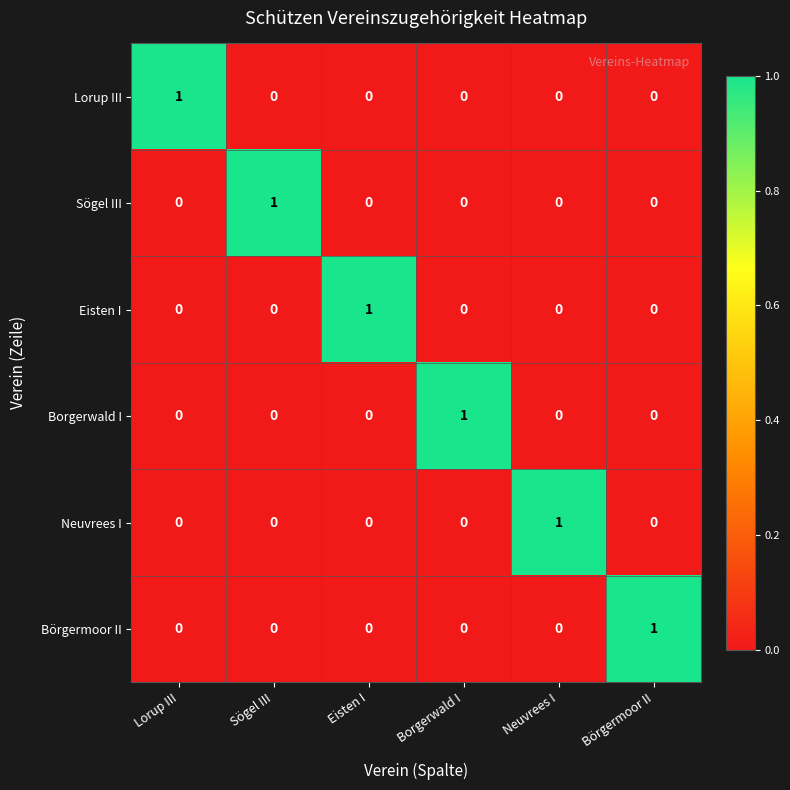

Is it true that Lorup III equals 0 at Börgermoor II?

True